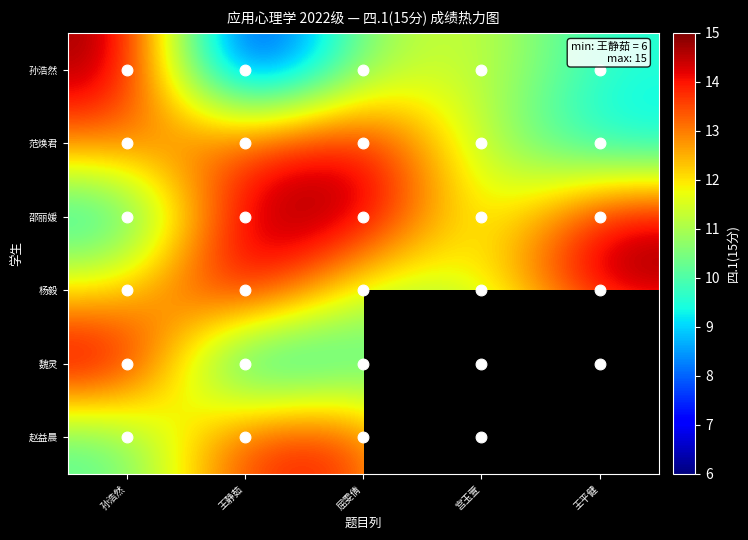

List the series in order of their peak value, highest first.

孙浩然, 邵丽媛, 杨毅, 魏灵, 范焕君, 赵益晨